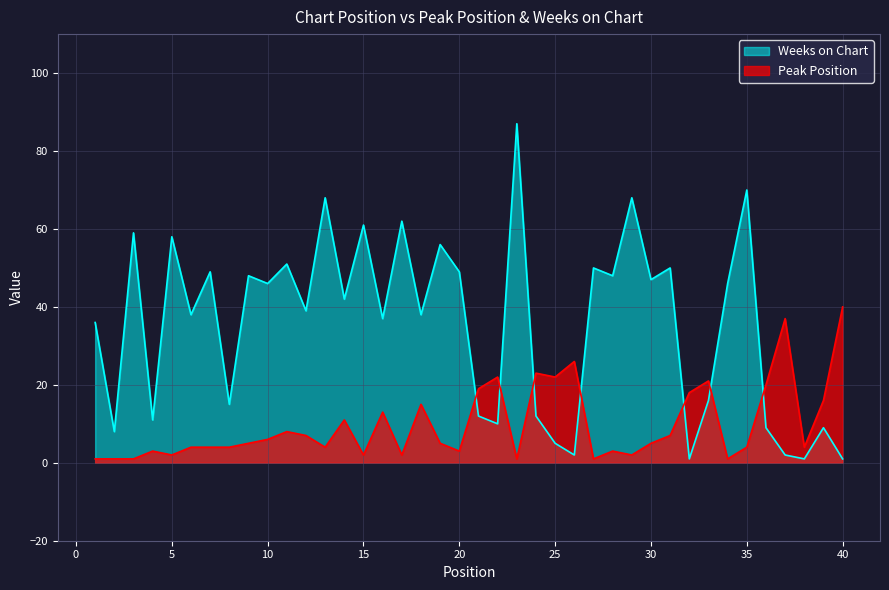

What is the value of the Peak Position point at the 29th from the left?

2